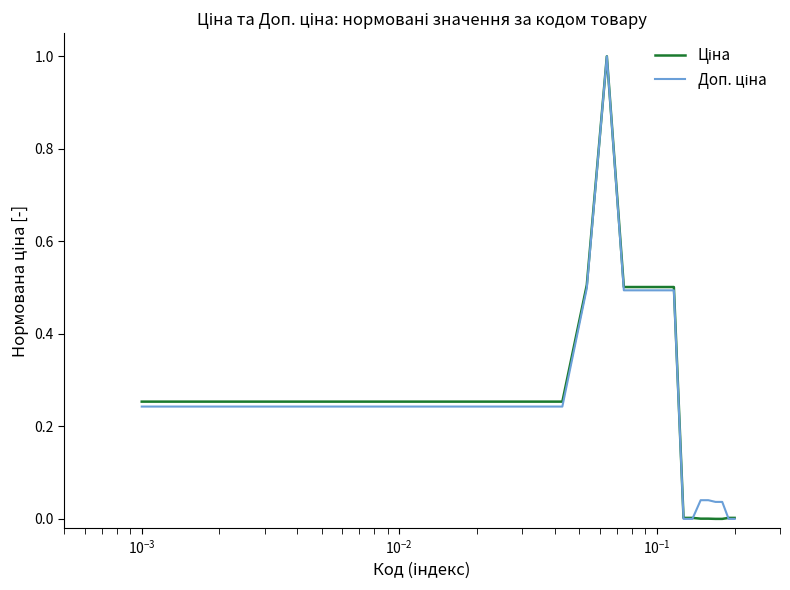

What is the greatest value displayed?

1.0